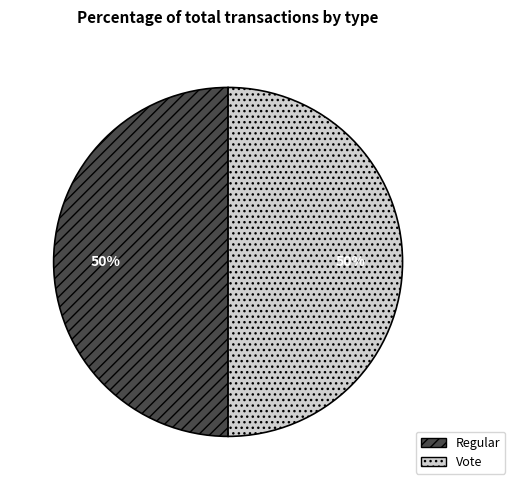

To the nearest percent, what portion does Vote represent?

50%